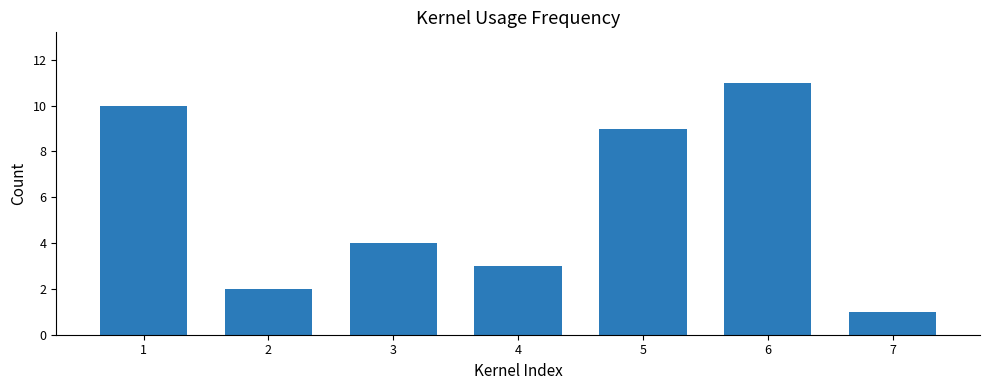

Reading left to right, extract all data points from this chart.

1=10	2=2	3=4	4=3	5=9	6=11	7=1